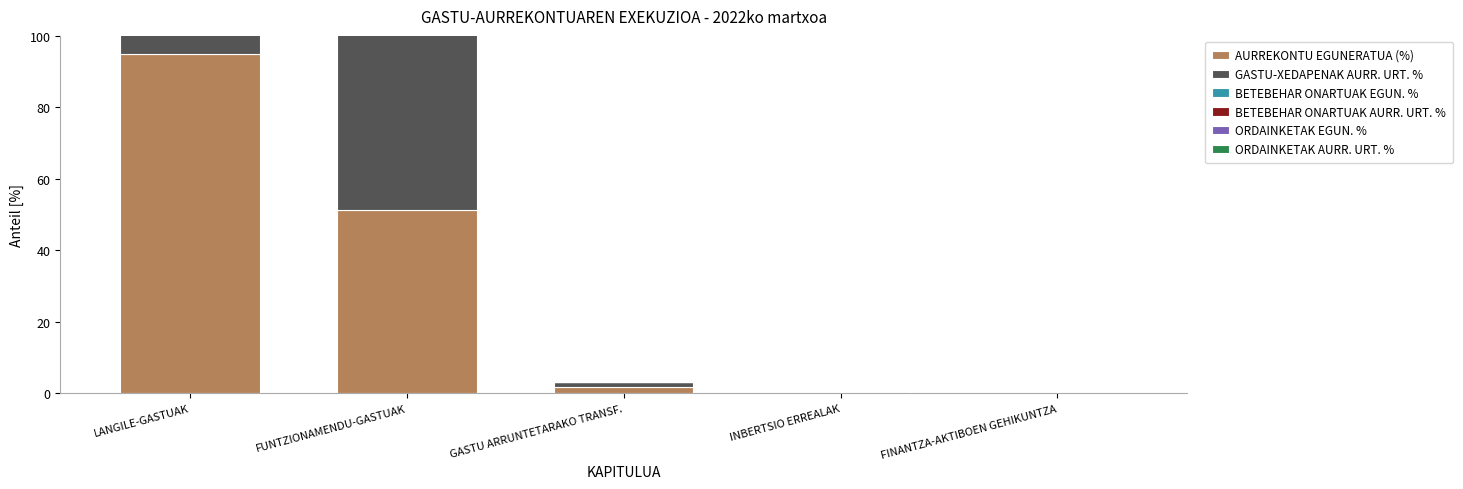

Reading right to left, extract all data points from this chart.

AURREKONTU EGUNERATUA (%): FINANTZA-AKTIBOEN GEHIKUNTZA=0.0	INBERTSIO ERREALAK=0.0	GASTU ARRUNTETARAKO TRANSF.=1.6	FUNTZIONAMENDU-GASTUAK=51.4	LANGILE-GASTUAK=94.9
GASTU-XEDAPENAK AURR. URT. %: FINANTZA-AKTIBOEN GEHIKUNTZA=0.0	INBERTSIO ERREALAK=0.0	GASTU ARRUNTETARAKO TRANSF.=1.6	FUNTZIONAMENDU-GASTUAK=69.6	LANGILE-GASTUAK=96.7
BETEBEHAR ONARTUAK EGUN. %: FINANTZA-AKTIBOEN GEHIKUNTZA=0.0	INBERTSIO ERREALAK=0.0	GASTU ARRUNTETARAKO TRANSF.=0.0	FUNTZIONAMENDU-GASTUAK=2.9	LANGILE-GASTUAK=20.4
BETEBEHAR ONARTUAK AURR. URT. %: FINANTZA-AKTIBOEN GEHIKUNTZA=0.0	INBERTSIO ERREALAK=0.0	GASTU ARRUNTETARAKO TRANSF.=0.0	FUNTZIONAMENDU-GASTUAK=2.5	LANGILE-GASTUAK=21.5
ORDAINKETAK EGUN. %: FINANTZA-AKTIBOEN GEHIKUNTZA=0.0	INBERTSIO ERREALAK=0.0	GASTU ARRUNTETARAKO TRANSF.=0.0	FUNTZIONAMENDU-GASTUAK=2.9	LANGILE-GASTUAK=20.4
ORDAINKETAK AURR. URT. %: FINANTZA-AKTIBOEN GEHIKUNTZA=0.0	INBERTSIO ERREALAK=0.0	GASTU ARRUNTETARAKO TRANSF.=0.0	FUNTZIONAMENDU-GASTUAK=2.3	LANGILE-GASTUAK=21.5